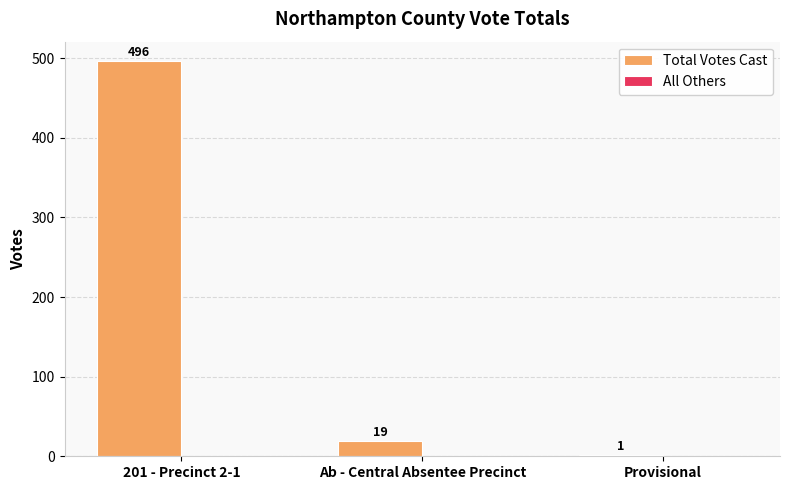

What is the sum of all values?

516